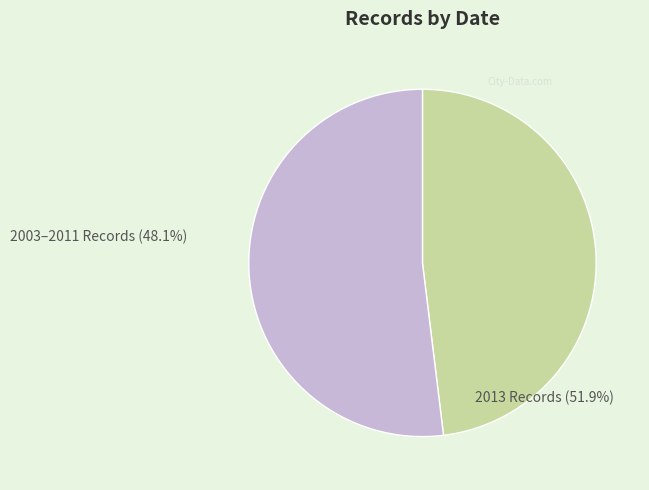

How many slices are in this pie chart?

2